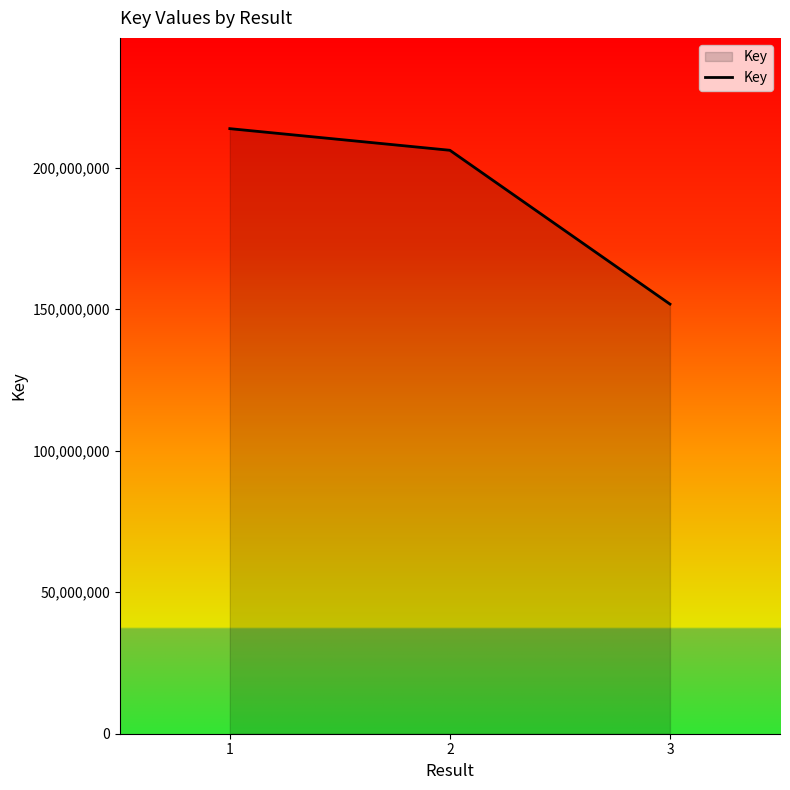

How many lines are shown in the chart?

1